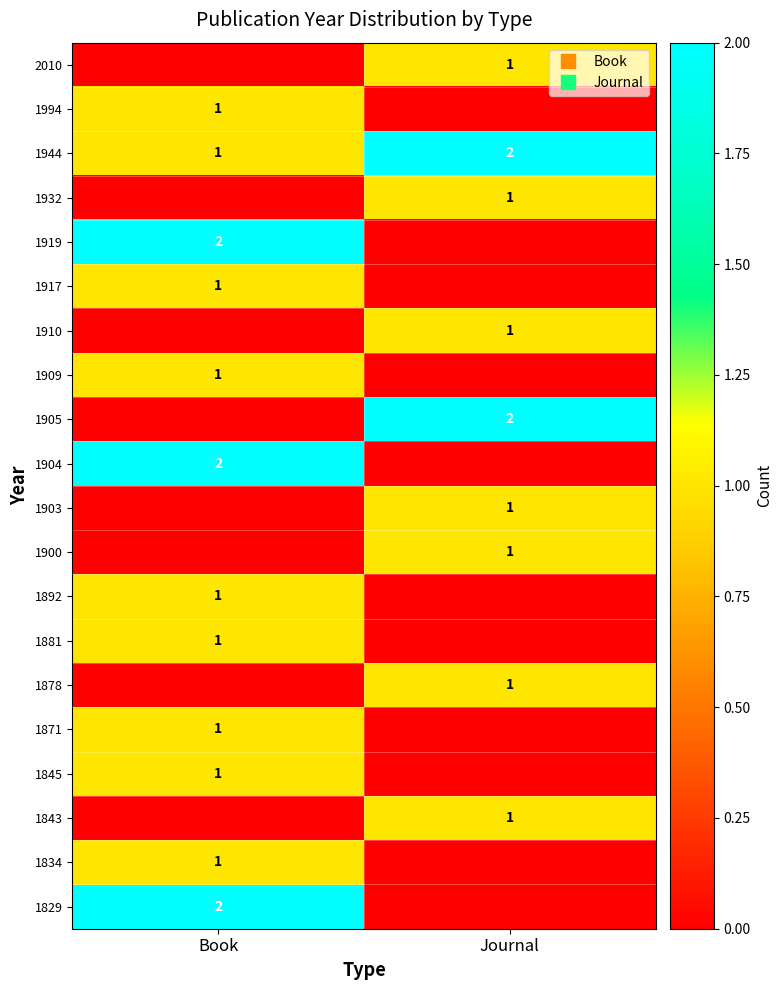

Rank the categories by 1903 value from highest to lowest.

Journal, Book